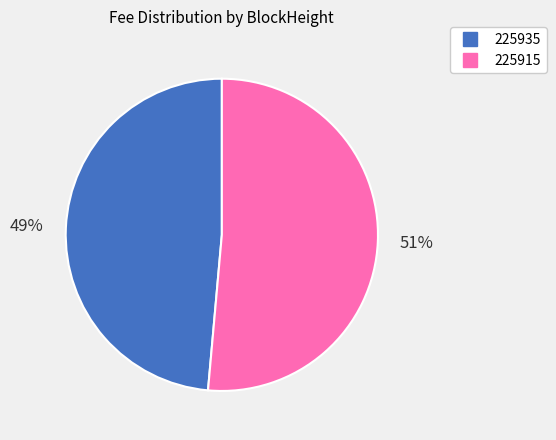

To the nearest percent, what is the combined percentage of 225935 and 225915?

100%